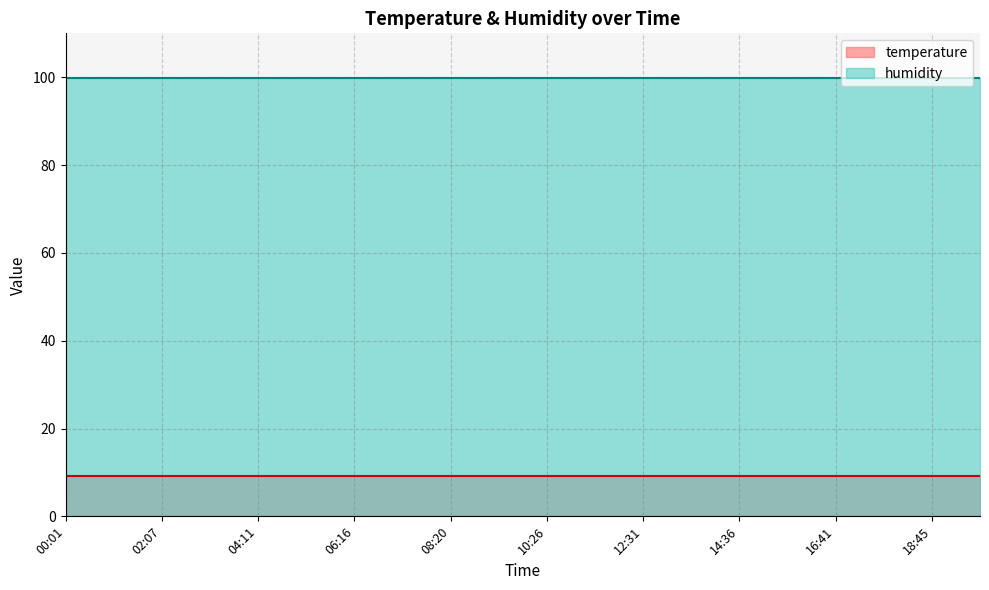

What is the average value of the humidity series?

99.9